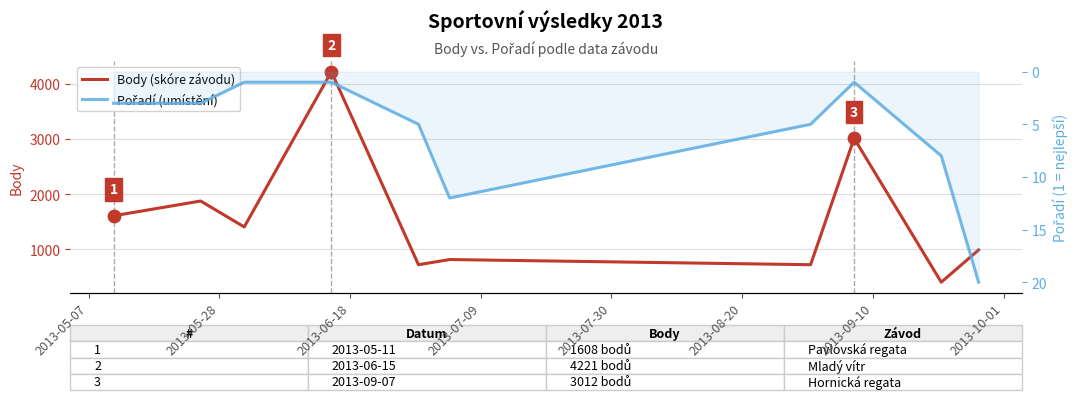

Which series has the widest spread of Y values?

Body (skóre závodu)